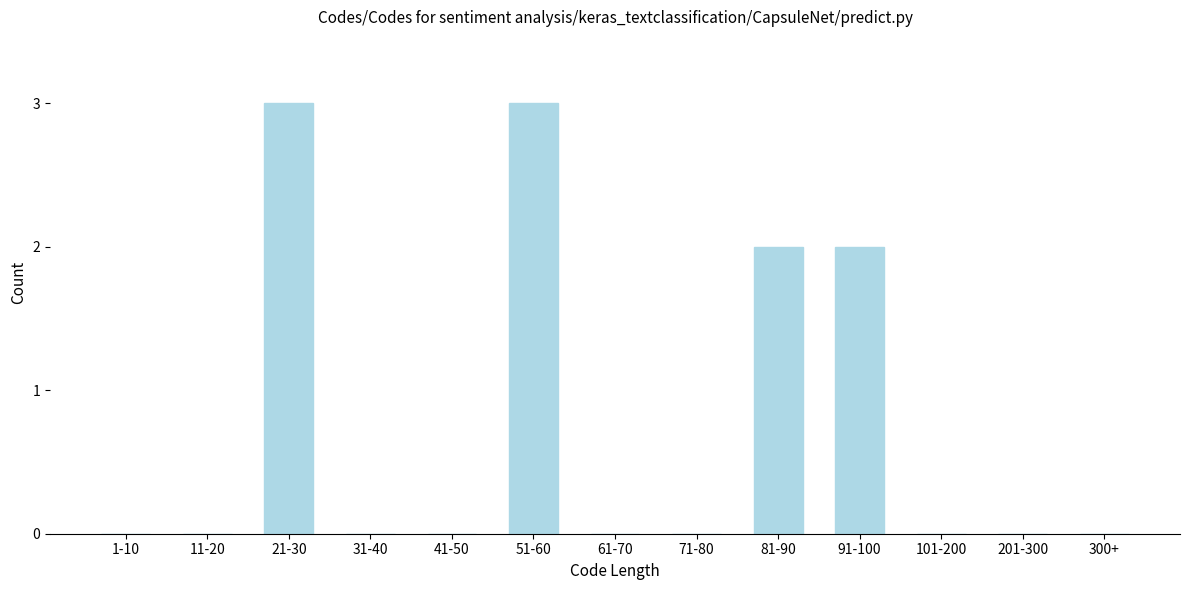

Reading left to right, transcribe all the data shown in this chart.

1-10=0	11-20=0	21-30=3	31-40=0	41-50=0	51-60=3	61-70=0	71-80=0	81-90=2	91-100=2	101-200=0	201-300=0	300+=0